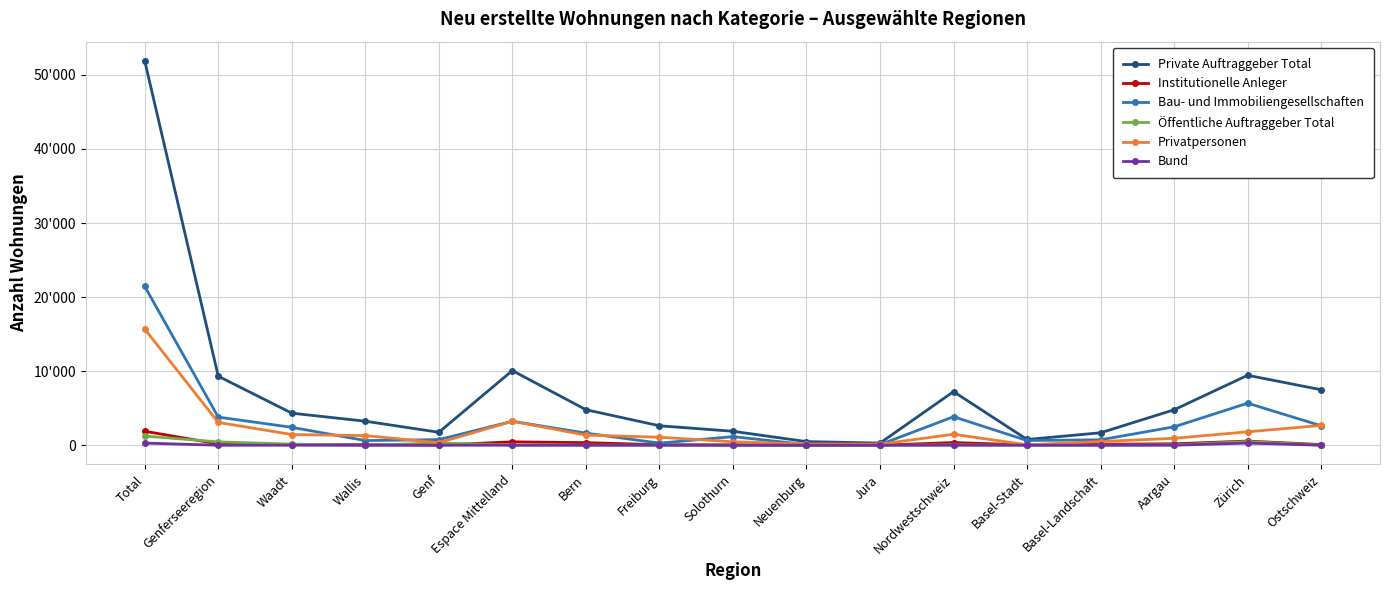

List the labels in order of Bau- und Immobiliengesellschaften value, smallest first.

Jura, Neuenburg, Freiburg, Wallis, Basel-Stadt, Basel-Landschaft, Genf, Solothurn, Bern, Waadt, Aargau, Ostschweiz, Espace Mittelland, Genferseeregion, Nordwestschweiz, Zürich, Total